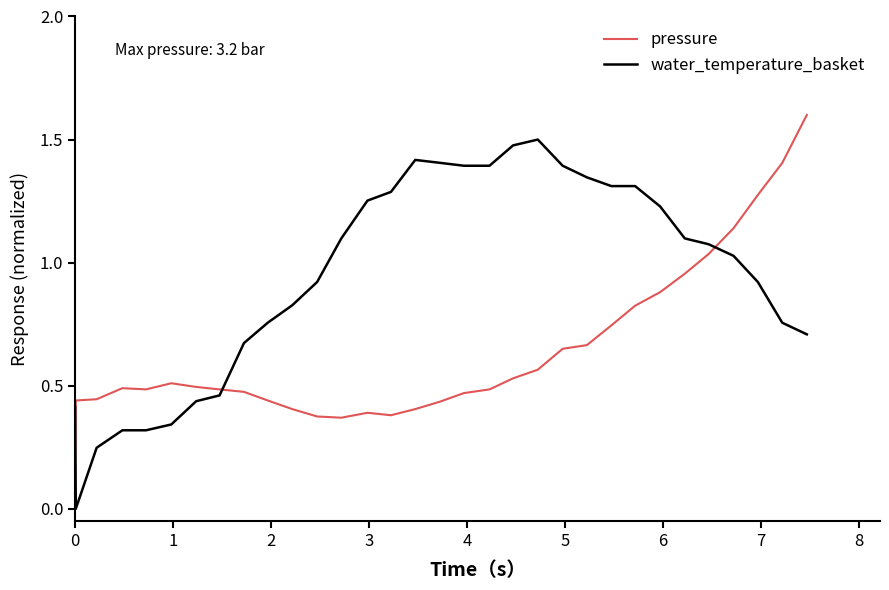

True or false: water_temperature_basket and pressure cross at least once.

True